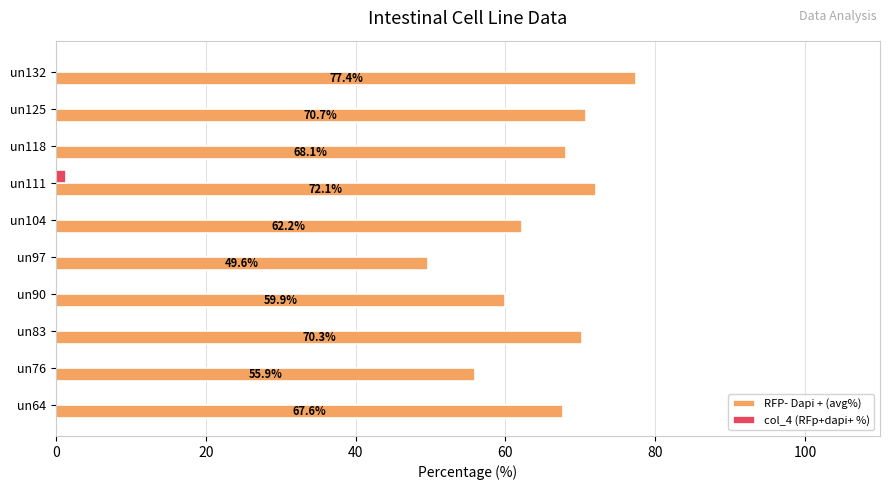

True or false: RFP- Dapi + (avg%) has a value of 18.2 at un132.

False